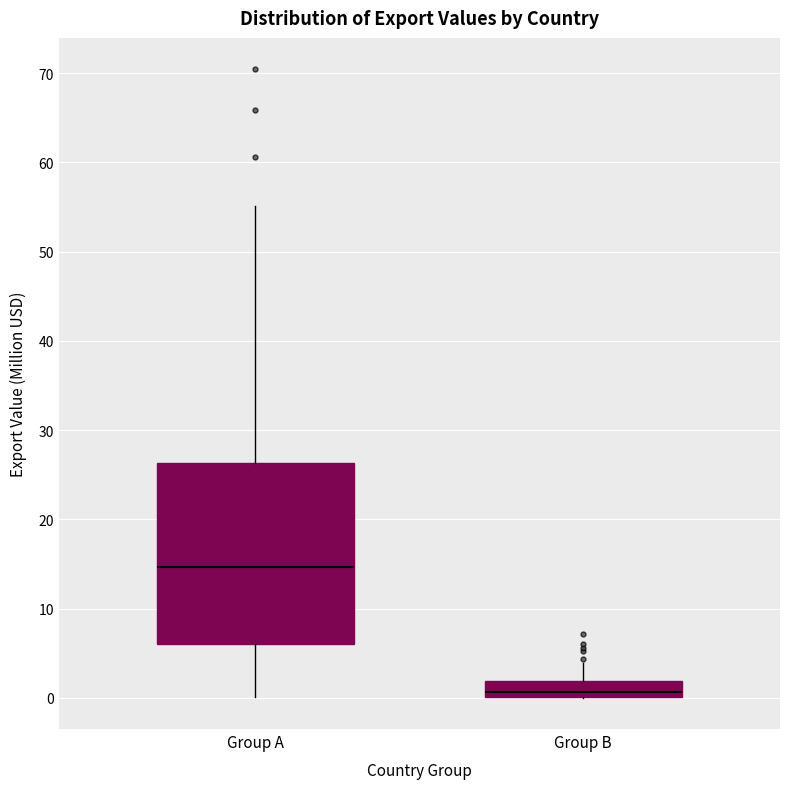

Where does the lower whisker of the box for Group A end on the y-axis? The values are not printed on the chart, so give them approximately, as read against the axis.

0